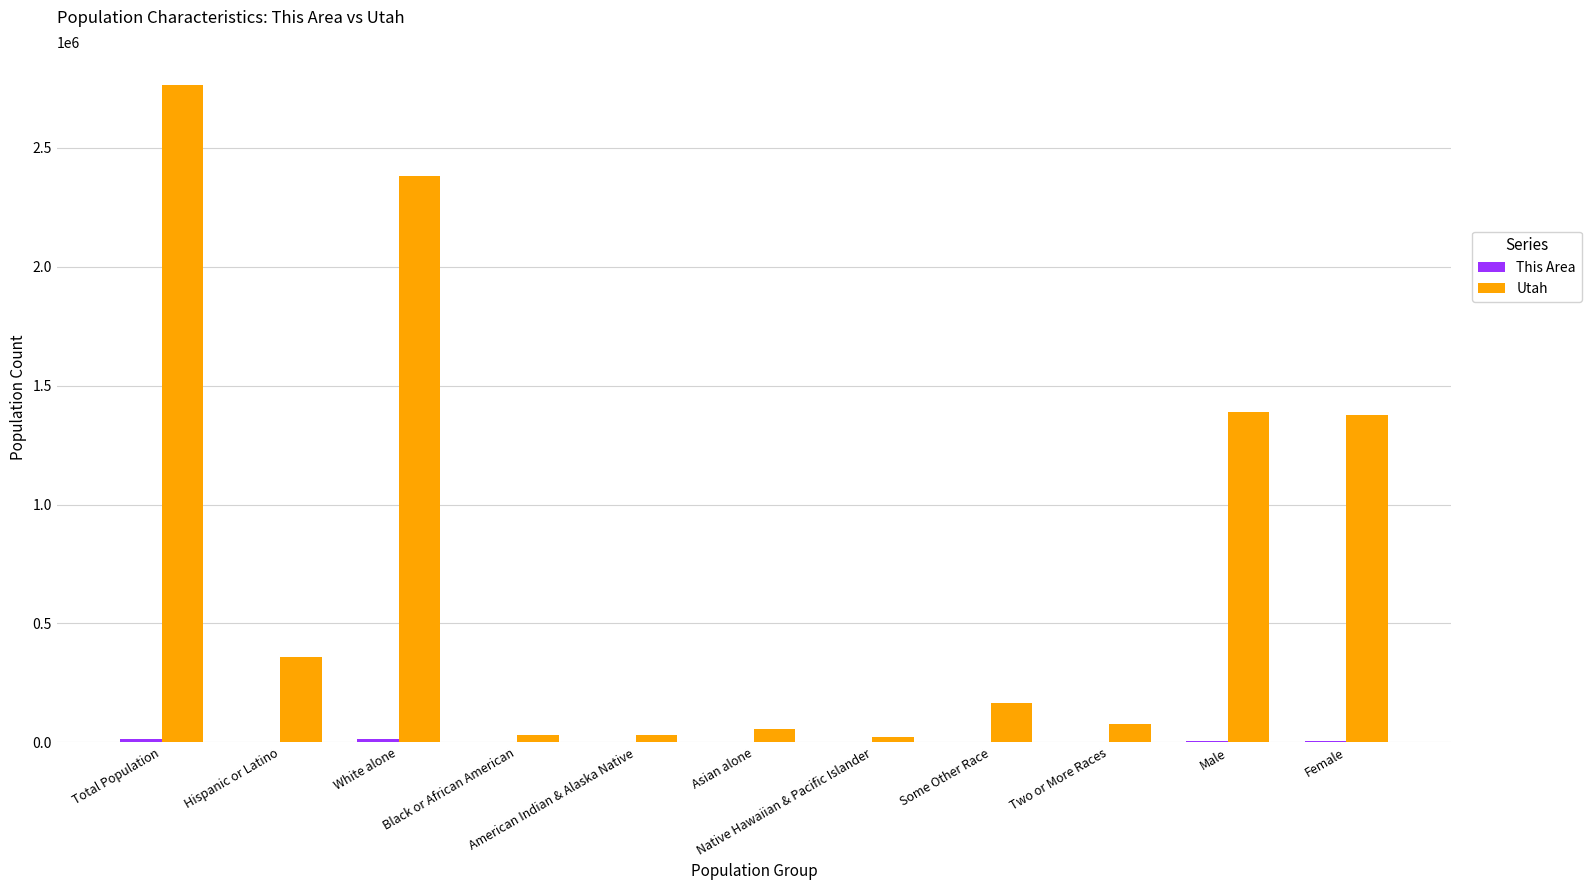

Count the number of data series in this chart.

2